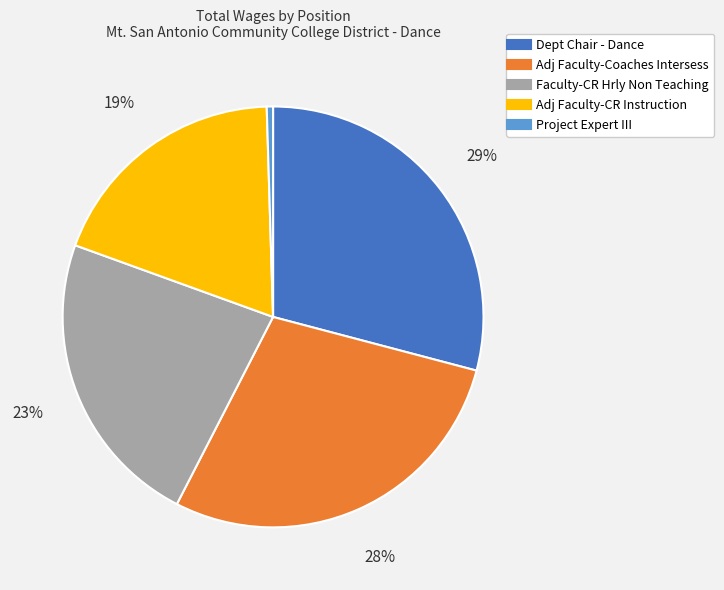

Is Adj Faculty-Coaches Intersess the majority of the pie?

No